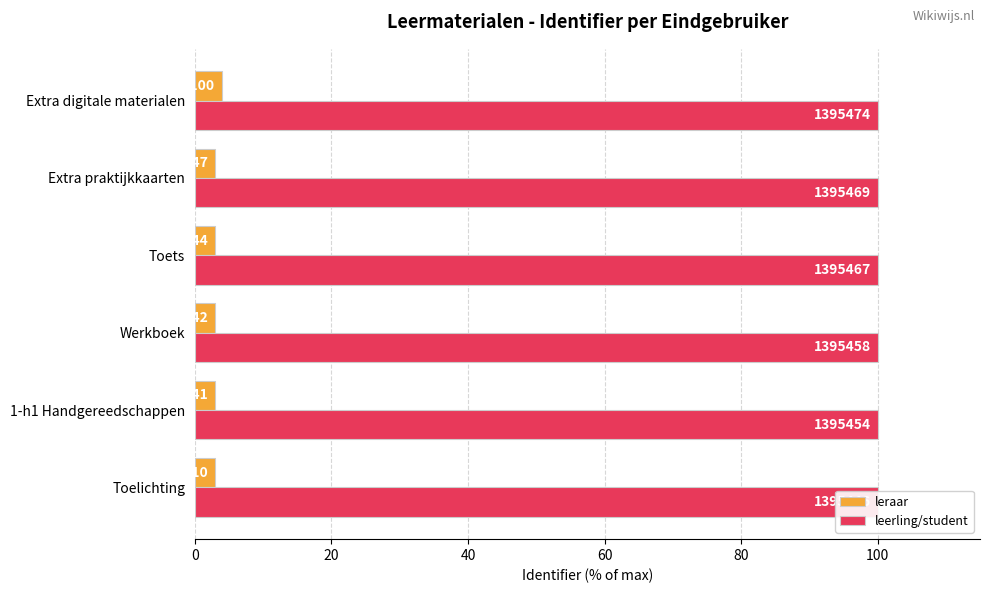

The value of leraar at Toelichting is 3.0. True or false?

True